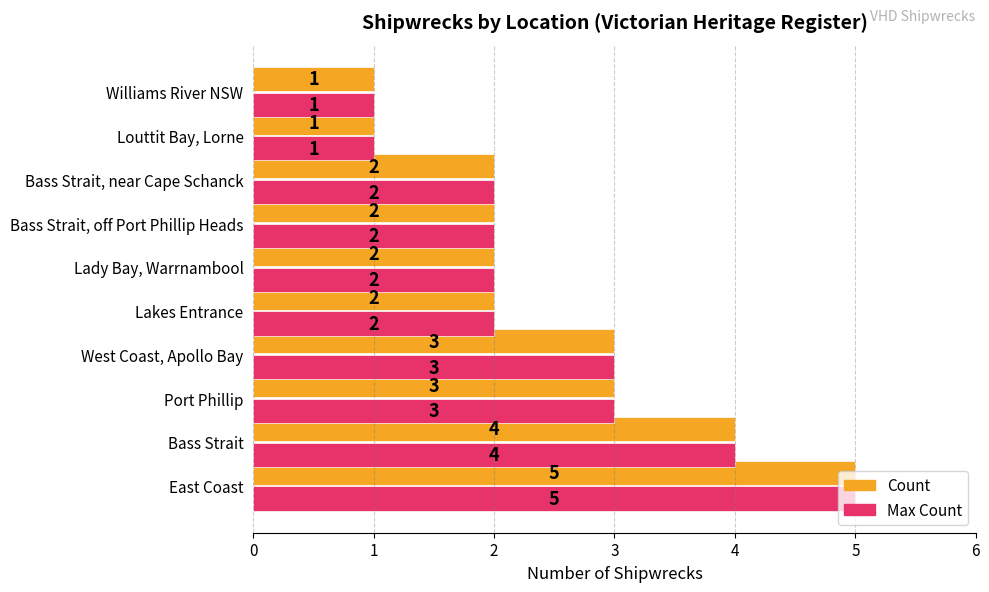

What is the total value across all series at Lakes Entrance?

4